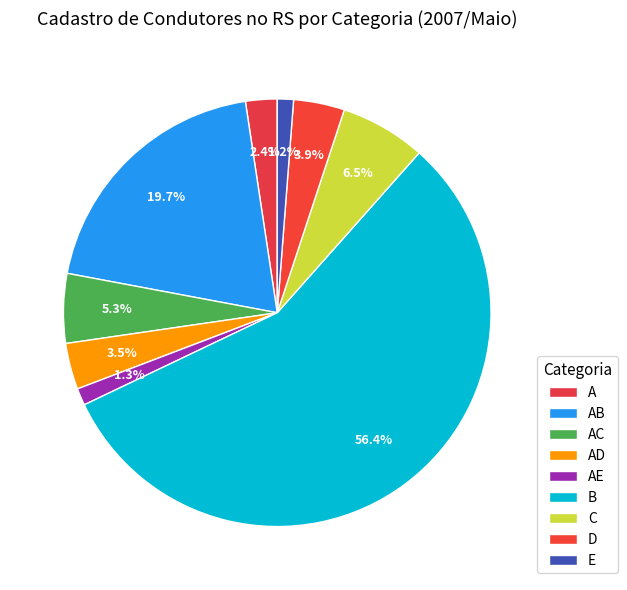

What percentage is the E slice, to the nearest percent?

1%